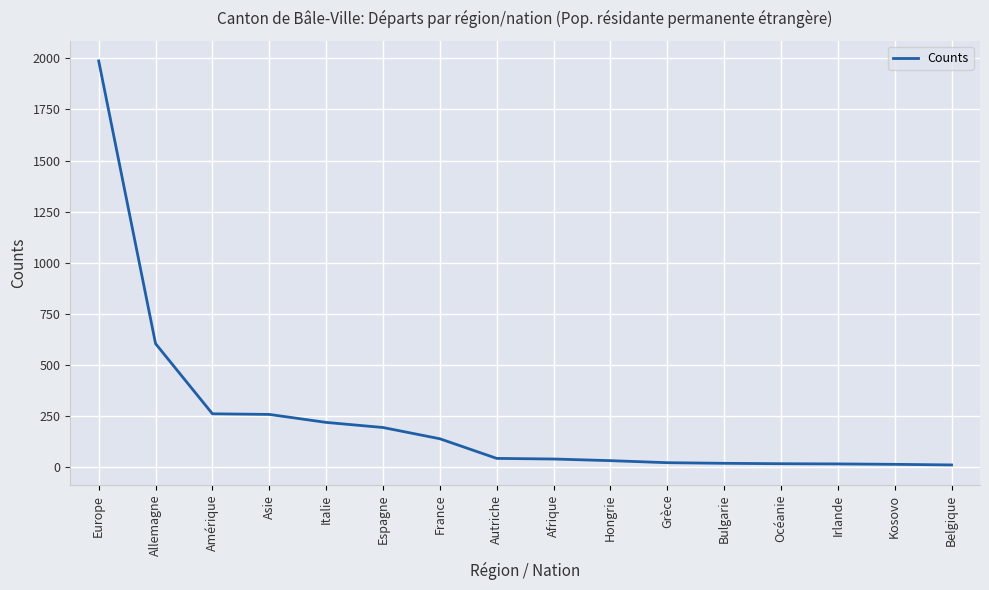

At which label does the data first exceed 44?

Europe